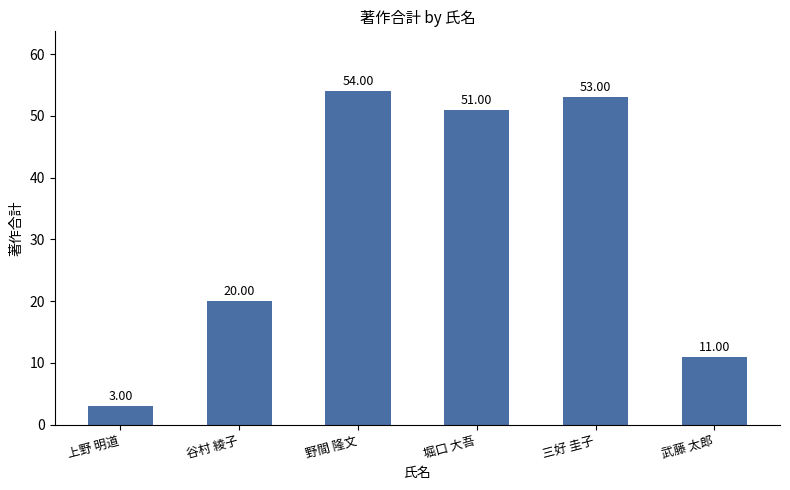

Rank the categories by value from lowest to highest.

上野 明道, 武藤 太郎, 谷村 綾子, 堀口 大吾, 三好 圭子, 野間 隆文